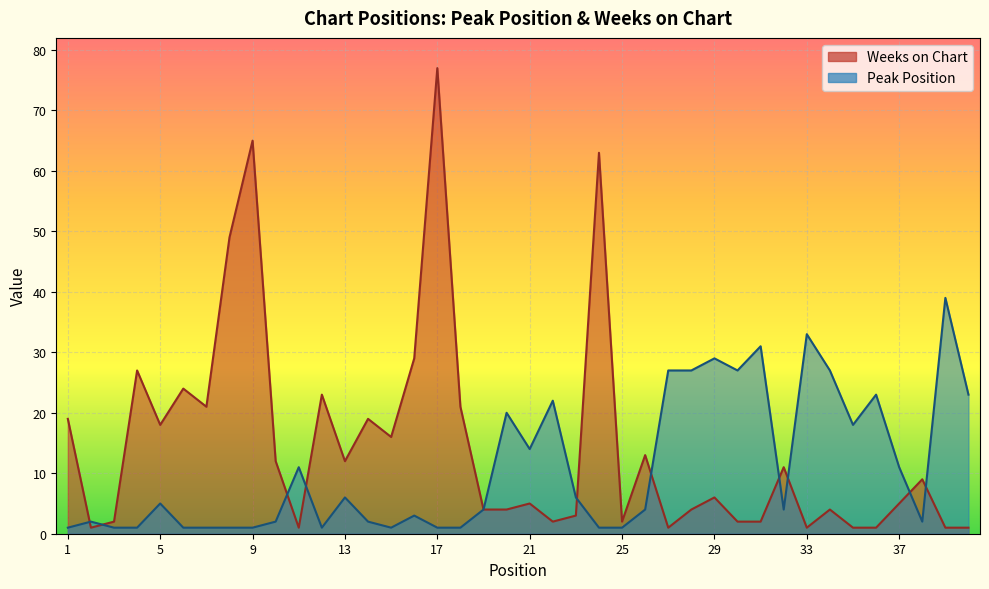

True or false: Weeks on Chart and Peak Position intersect in this chart.

True